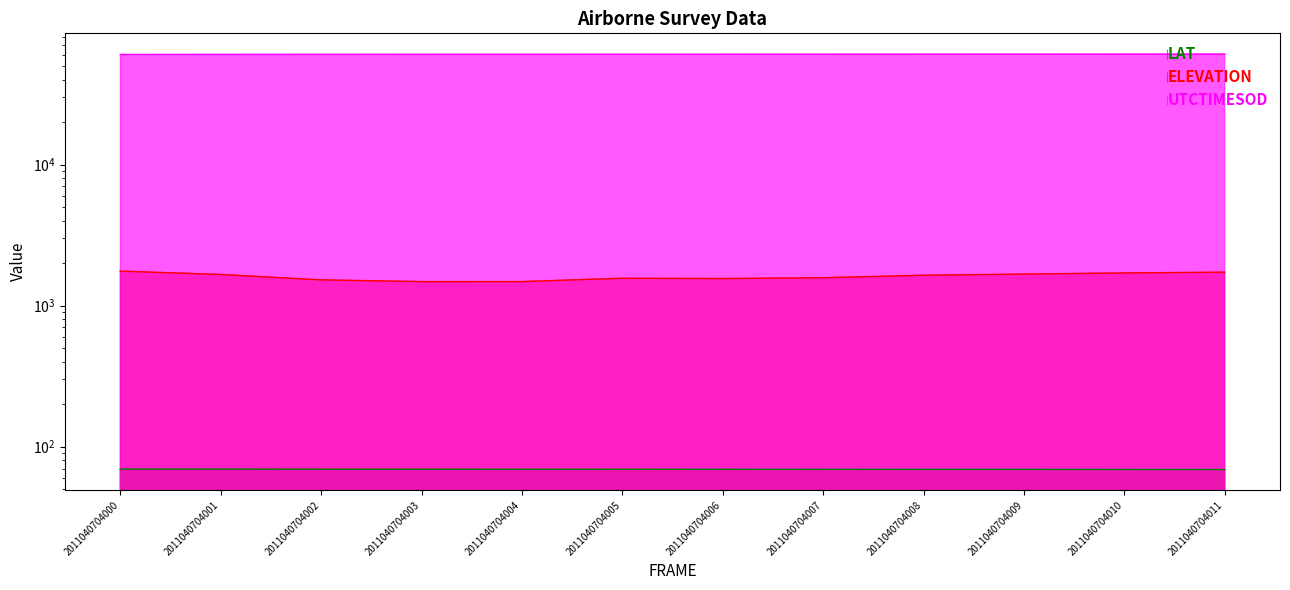

How many categories are shown in the chart?

12